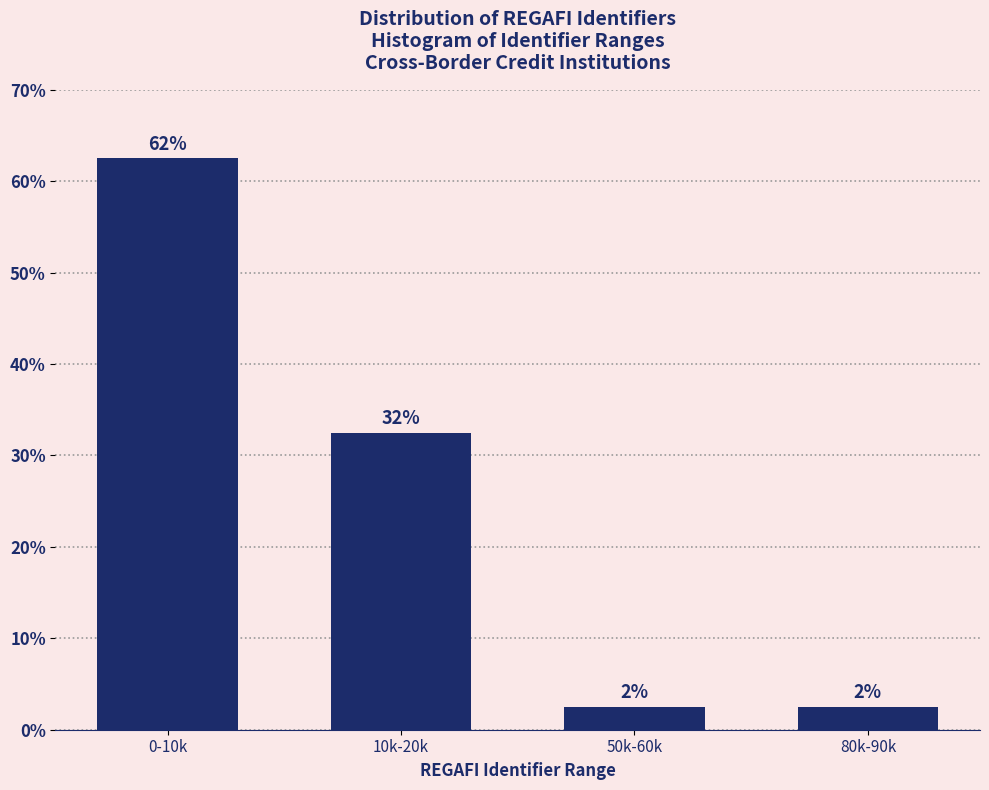

Are the bars horizontal?

No